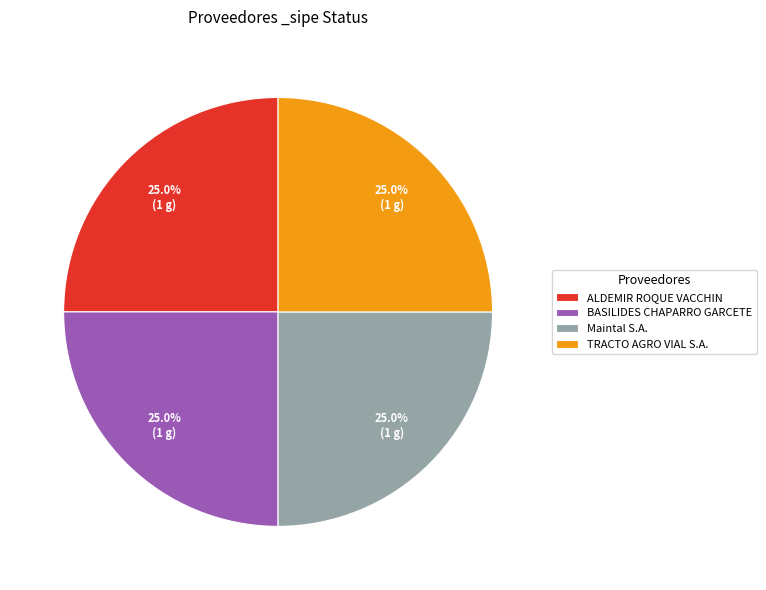

What portion of the pie excludes Maintal S.A.?

75.0%